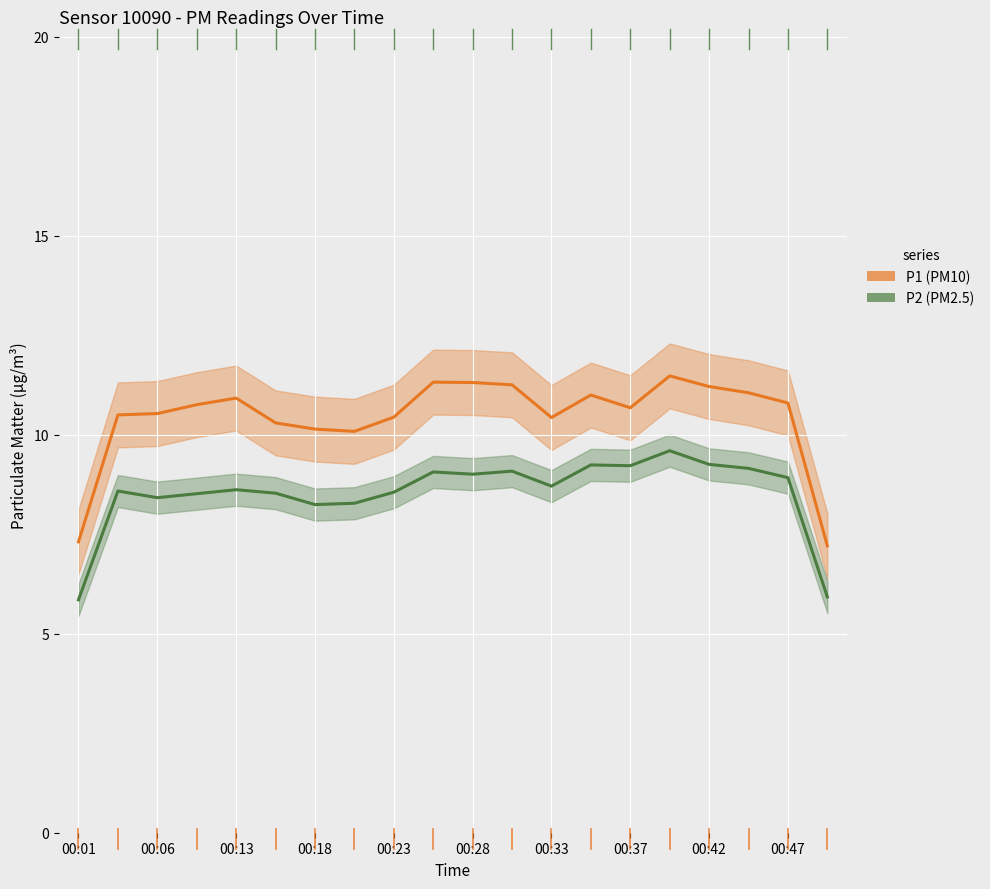

Is it true that P2 equals 5.9 at 19?

True